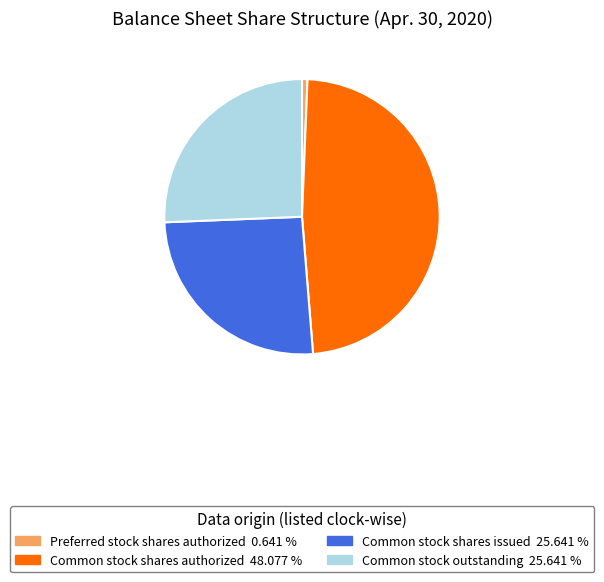

Does Common stock outstanding 25.641 % represent more than half of the total?

No